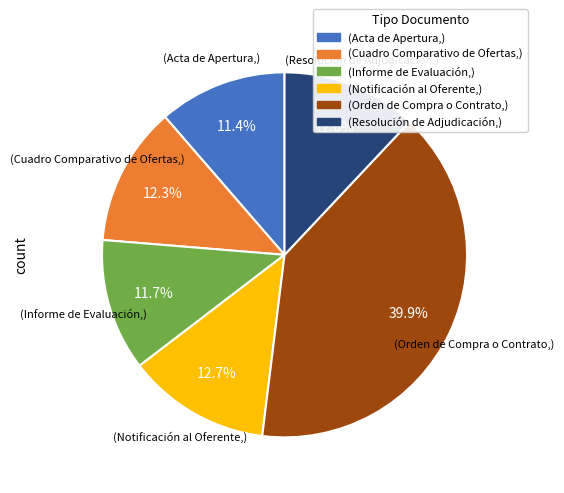

Does any single category account for the majority?

No